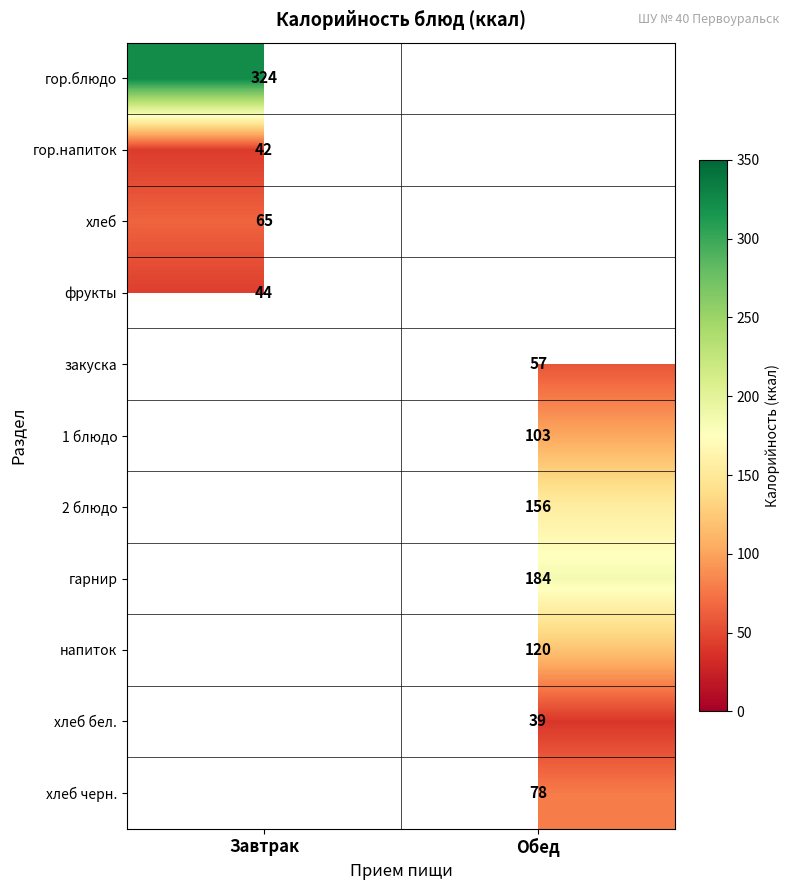

The value of закуска at Обед is 75.2. True or false?

False